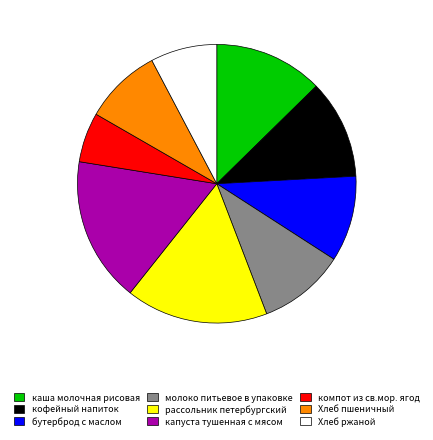

What is the smallest slice in the pie chart?

компот из св.мор. ягод